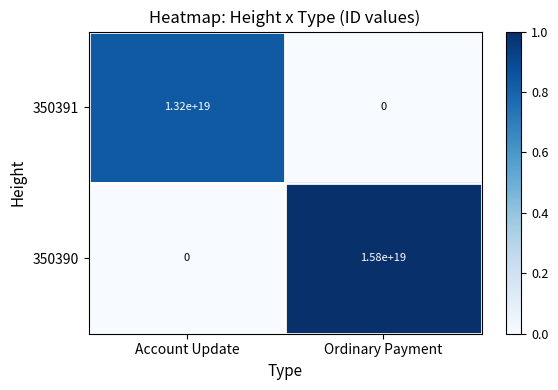

At Ordinary Payment, list the series in order from smallest to largest.

350391, 350390